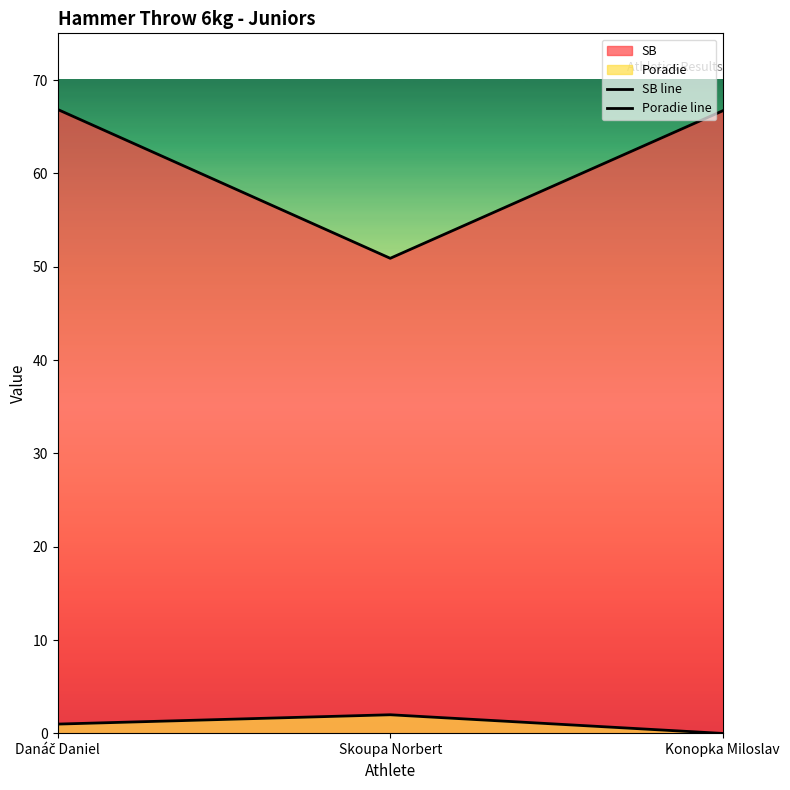

How many lines are shown in the chart?

2